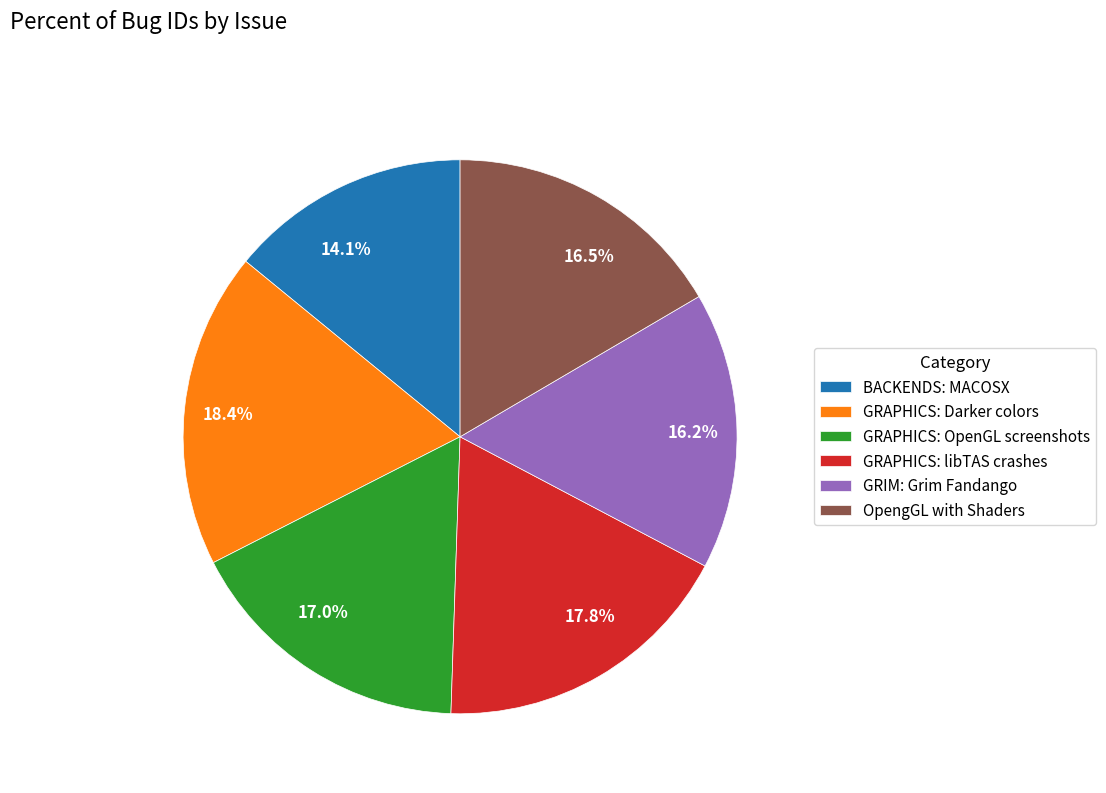

Which has a higher value, GRAPHICS: libTAS crashes or GRIM: Grim Fandango?

GRAPHICS: libTAS crashes